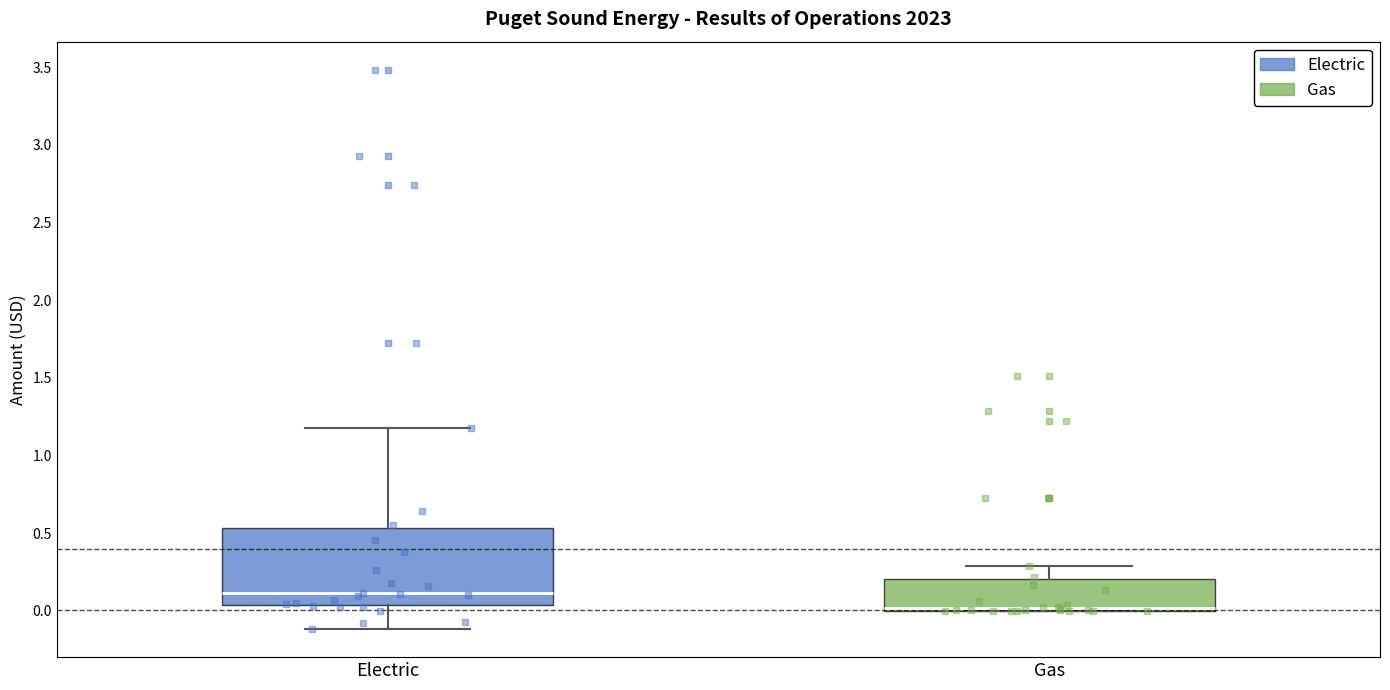

Which box's median line is the lowest?

Gas